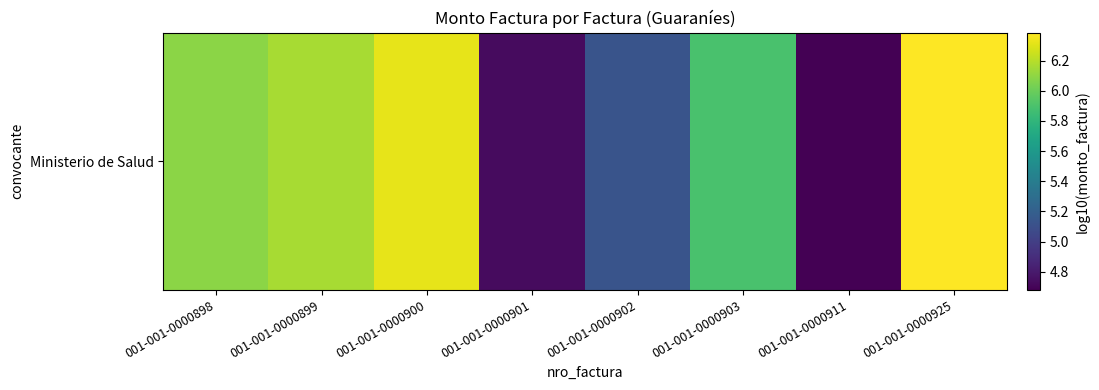

What is the average value?

5.7